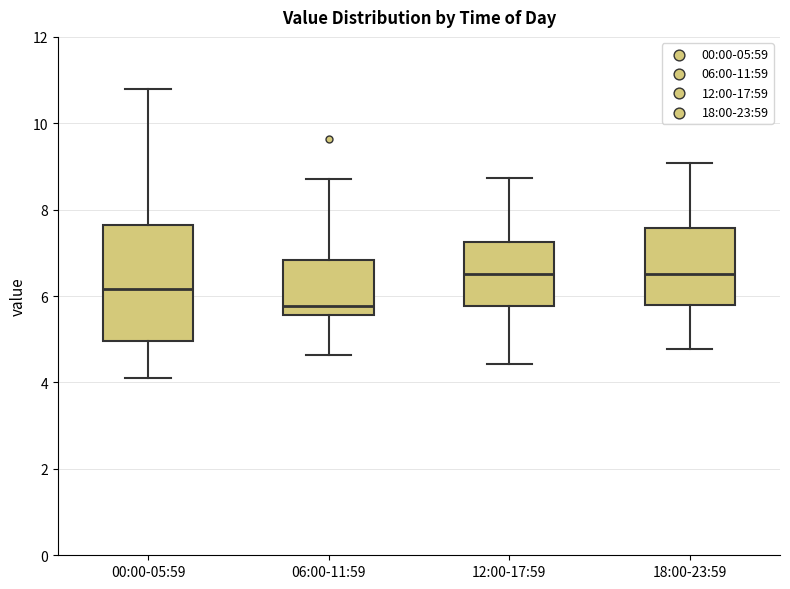

Reading left to right, read every box against the y-axis: the position of its median line, the range the box covers, and the ends of its whiskers. The values are not printed on the chart, so give them approximately, as read against the axis.

00:00-05:59: median 6.2, box 5.0 to 7.6, whiskers 4.2 to 10.8
06:00-11:59: median 5.8, box 5.6 to 6.8, whiskers 4.6 to 8.8
12:00-17:59: median 6.6, box 5.8 to 7.2, whiskers 4.4 to 8.8
18:00-23:59: median 6.6, box 5.8 to 7.6, whiskers 4.8 to 9.0